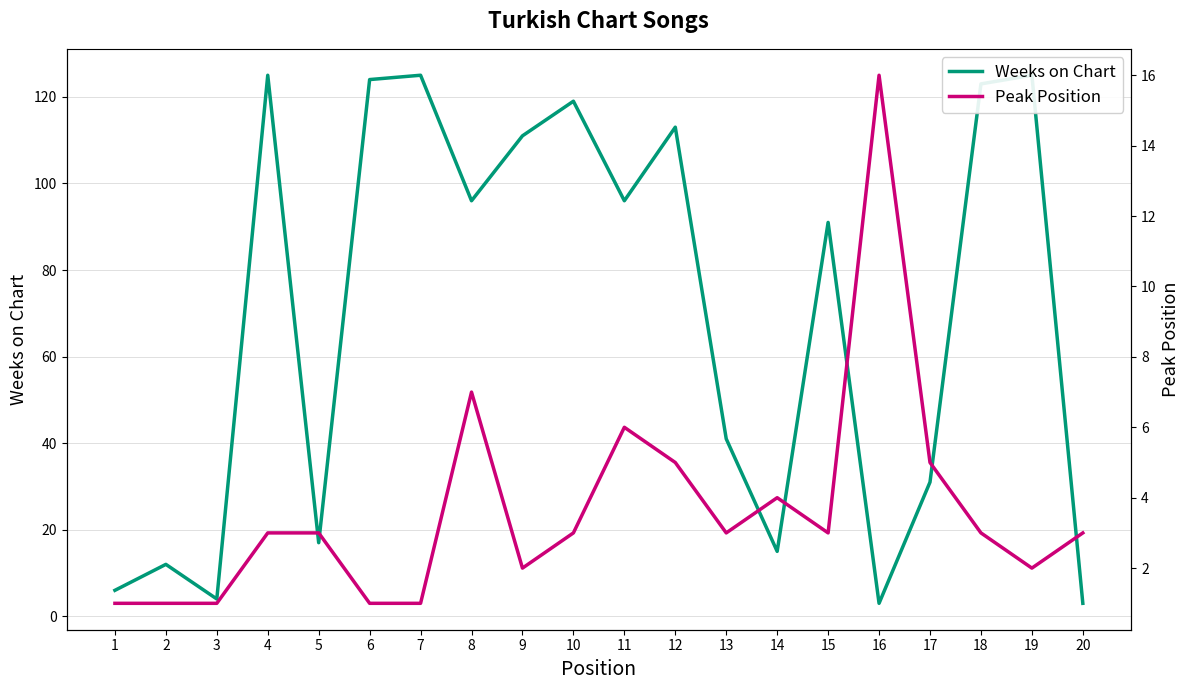

Reading left to right, list all the values displayed in this chart.

Weeks on Chart: 6	12	4	125	17	124	125	96	111	119	96	113	41	15	91	3	31	123	125	3
Peak Position: 1	1	1	3	3	1	1	7	2	3	6	5	3	4	3	16	5	3	2	3